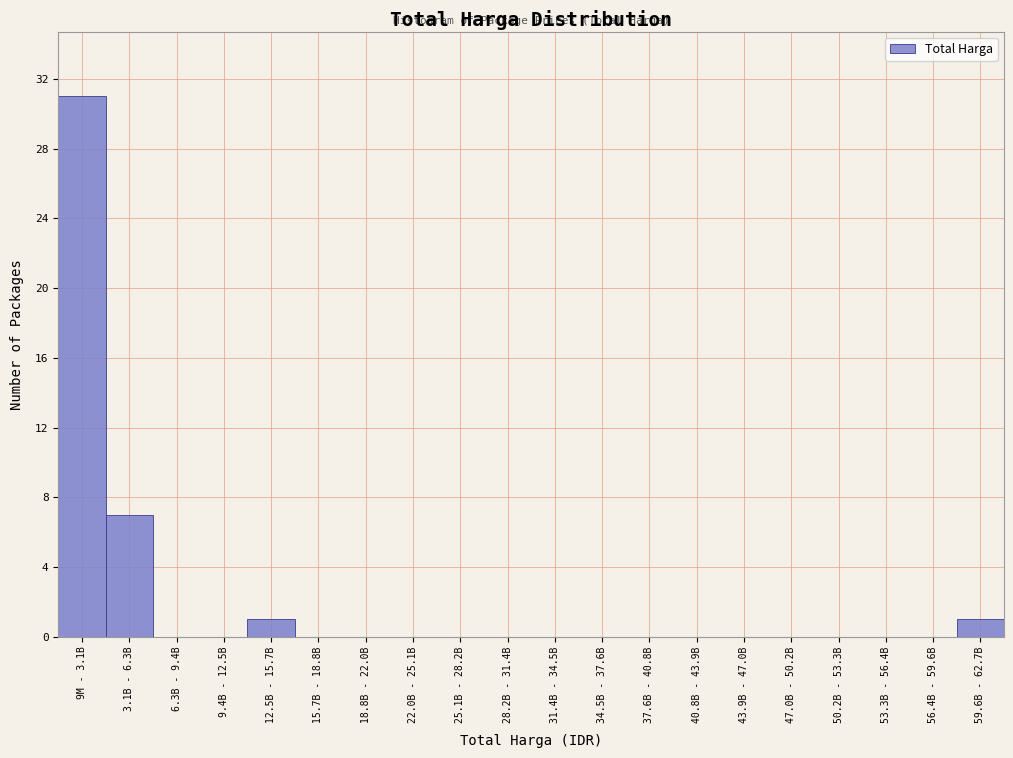

Reading left to right, transcribe all the data shown in this chart.

9M - 3.1B=31	3.1B - 6.3B=7	6.3B - 9.4B=0	9.4B - 12.5B=0	12.5B - 15.7B=1	15.7B - 18.8B=0	18.8B - 22.0B=0	22.0B - 25.1B=0	25.1B - 28.2B=0	28.2B - 31.4B=0	31.4B - 34.5B=0	34.5B - 37.6B=0	37.6B - 40.8B=0	40.8B - 43.9B=0	43.9B - 47.0B=0	47.0B - 50.2B=0	50.2B - 53.3B=0	53.3B - 56.4B=0	56.4B - 59.6B=0	59.6B - 62.7B=1